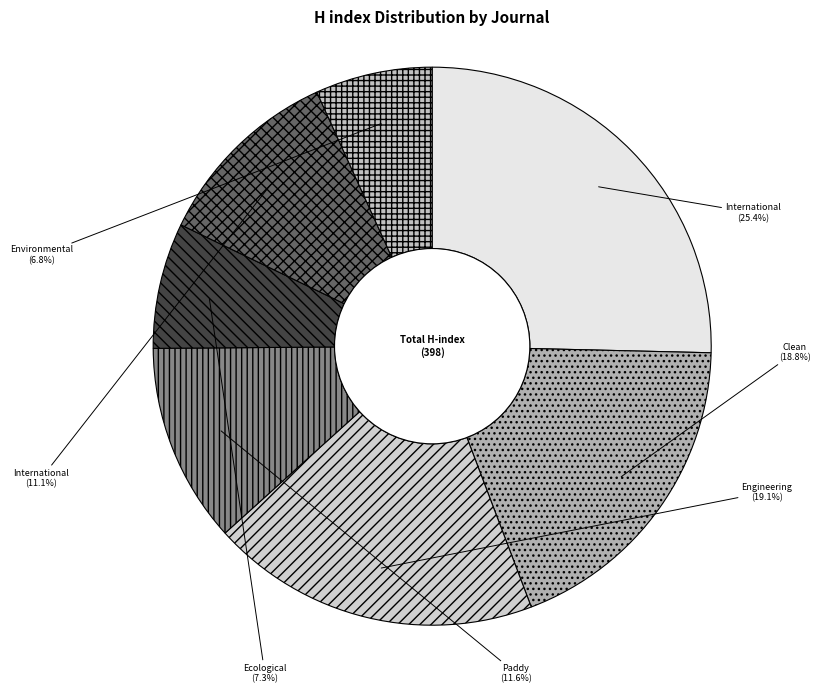

How many slices are in this pie chart?

7